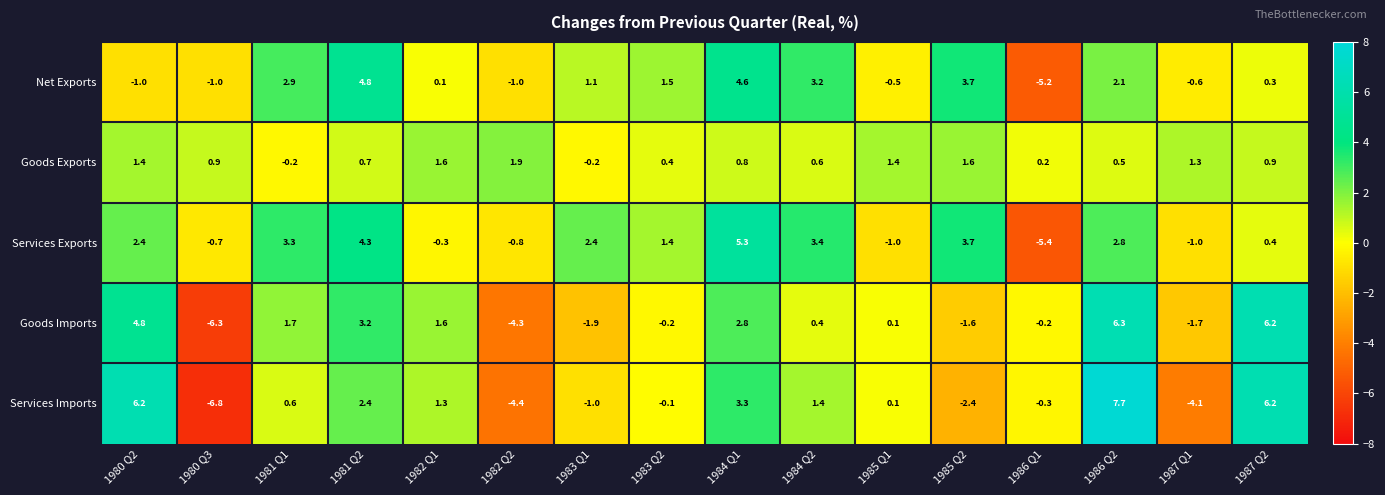

What is the lowest value of the Services Imports series?

-6.8